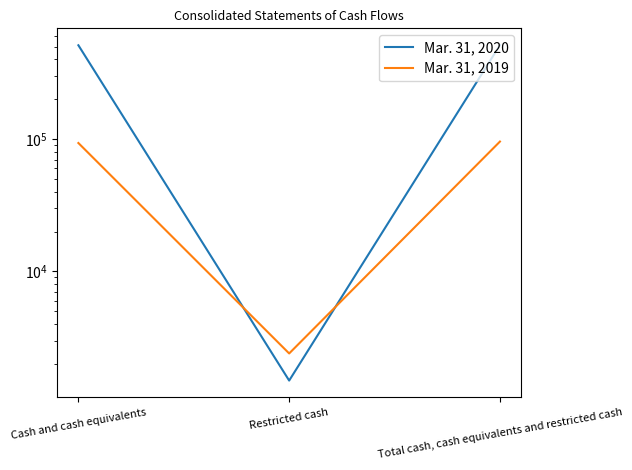

Where is Mar. 31, 2019 nearest to the value 49090?

Cash and cash equivalents